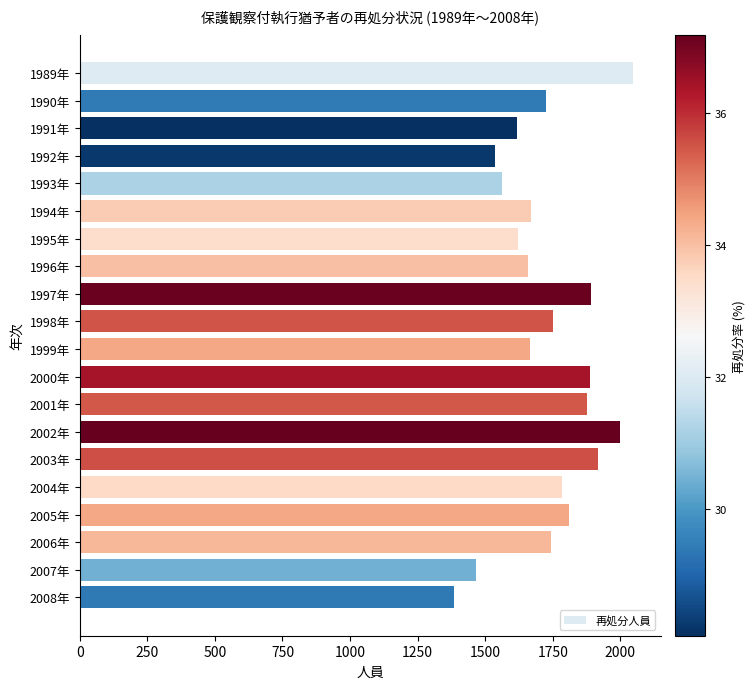

Approximately how many times larger is the value at 2006年 compared to 2005年?

1.0